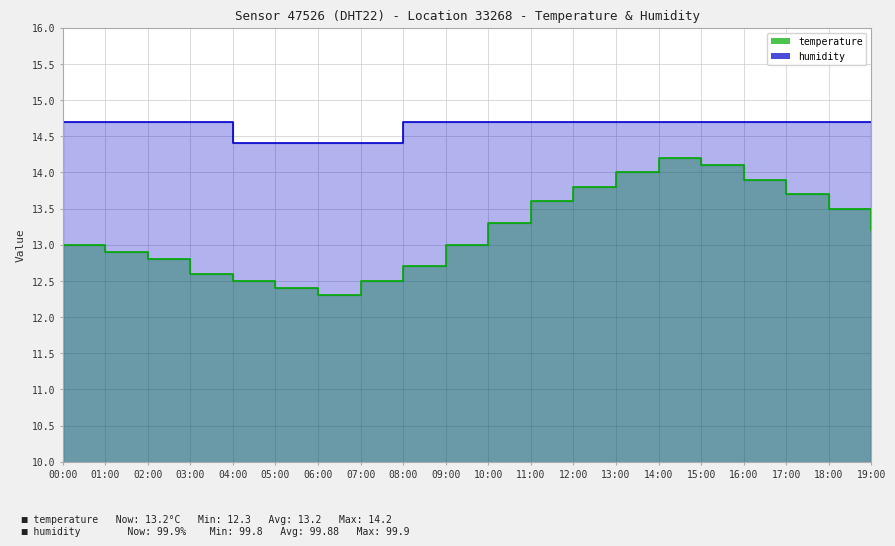

What is the difference between the second highest and minimum values in the temperature series?

1.8